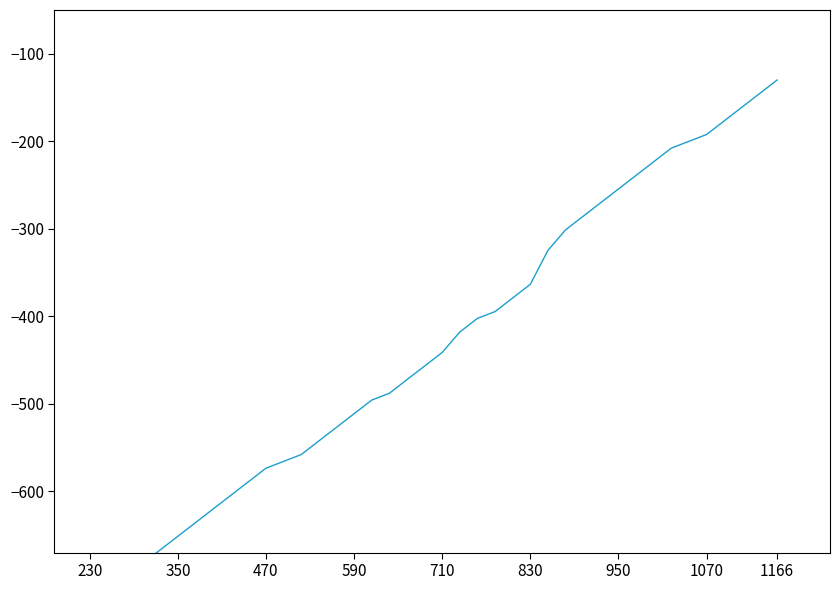

Is it true that temperature equals -71.0 at 27?

False